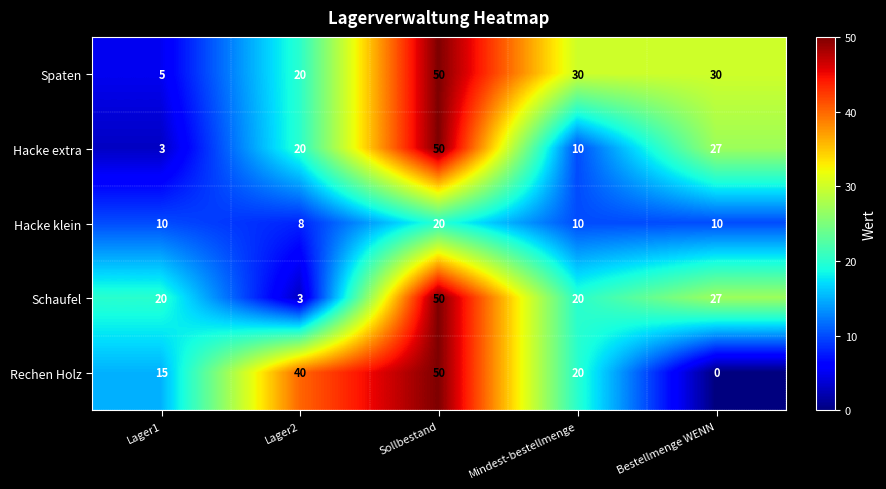

True or false: Hacke extra has a value of 50 at Sollbestand.

True